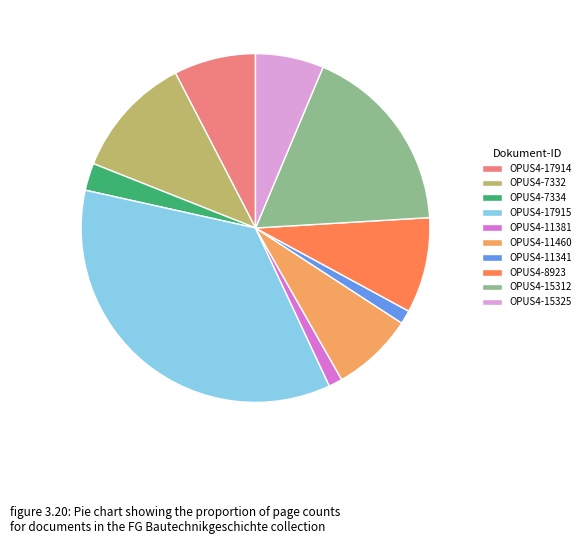

Count the number of slices in the pie.

10